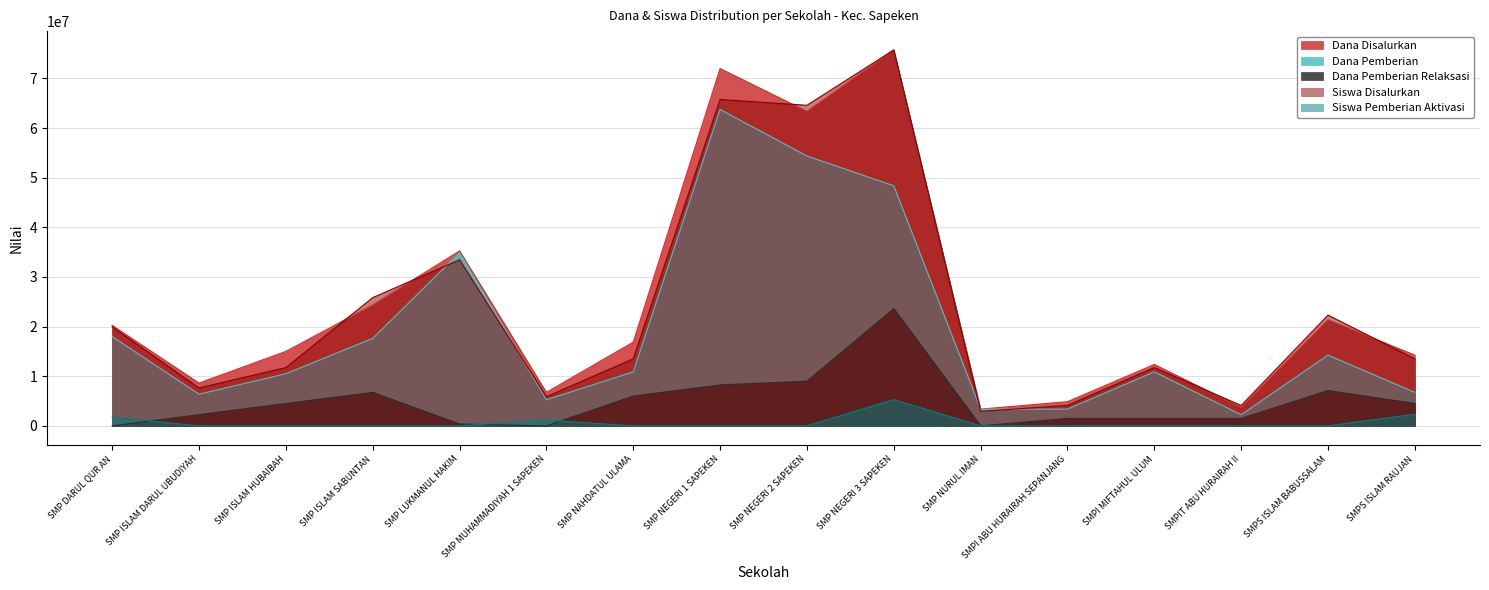

At how many categories does at least one series exceed 43437986?

3